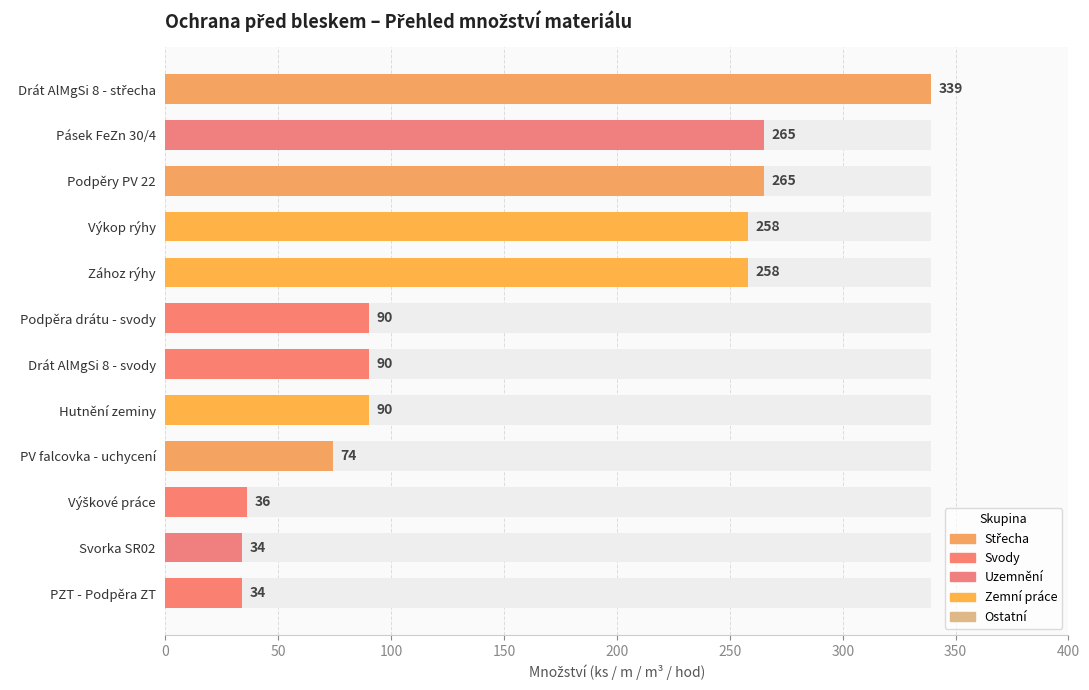

Is it true that the value at Svorka SR03 is 37?

False